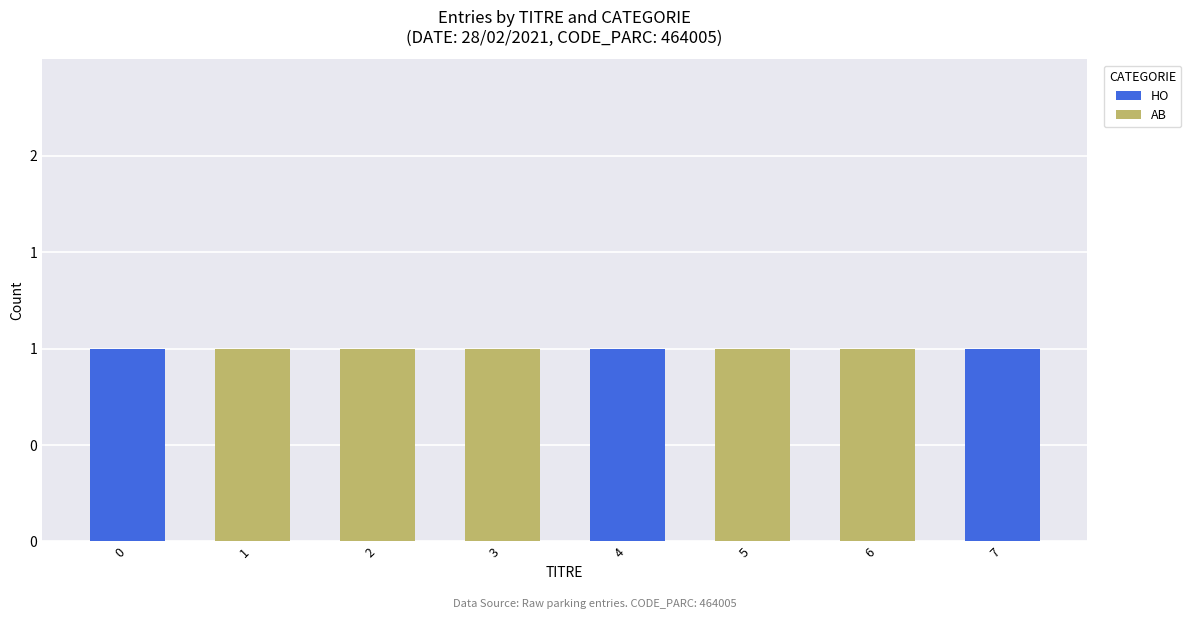

Rank the series by their average value, from highest to lowest.

AB, HO